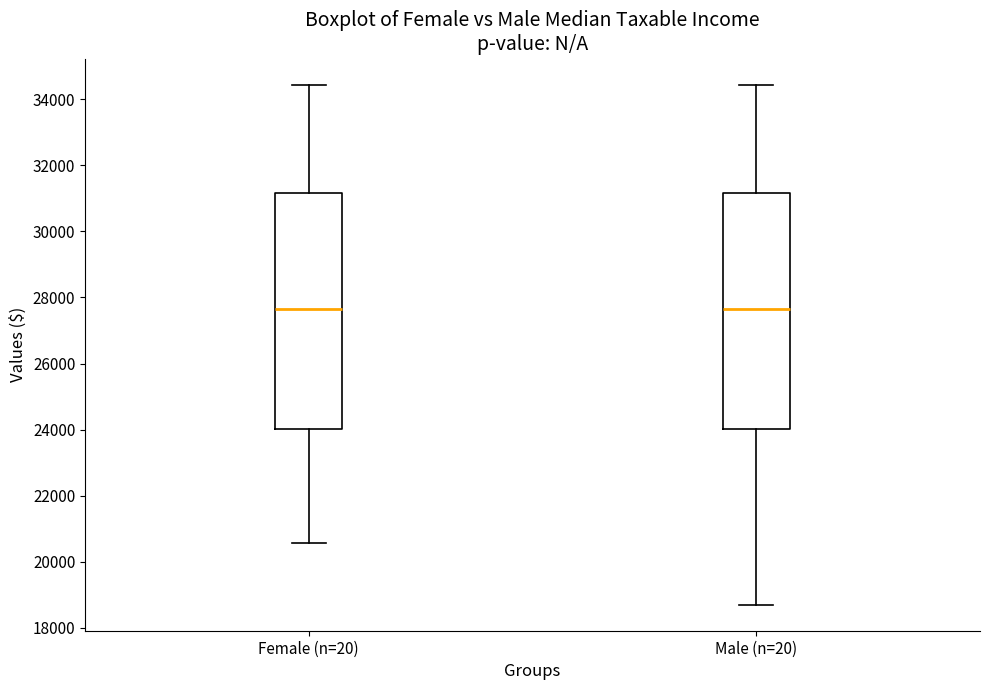

Where is the upper edge of the box for Male (n=20) on the y-axis? The values are not printed on the chart, so give them approximately, as read against the axis.

31200